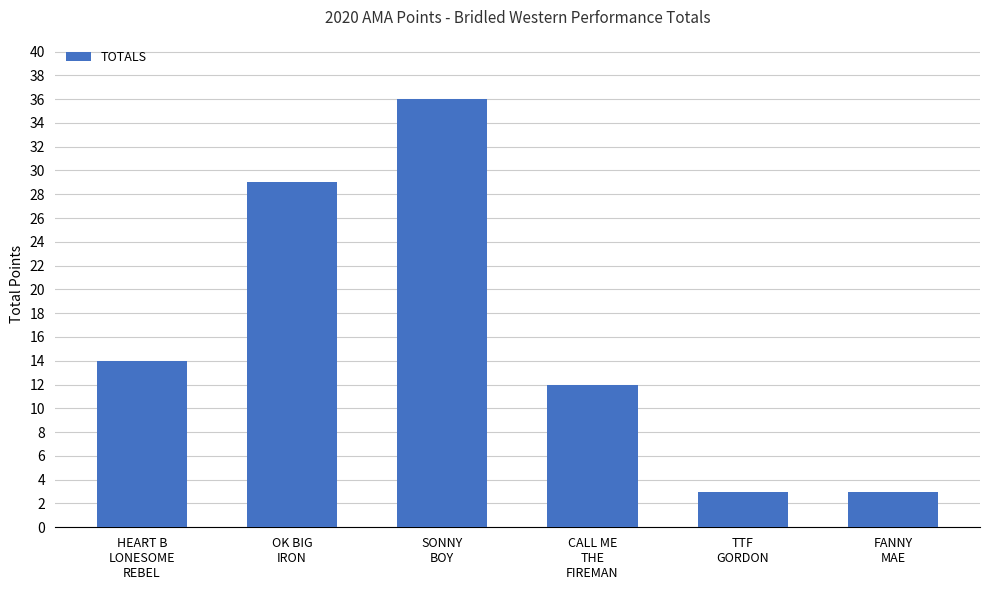

How many values are between 3 and 29?

5